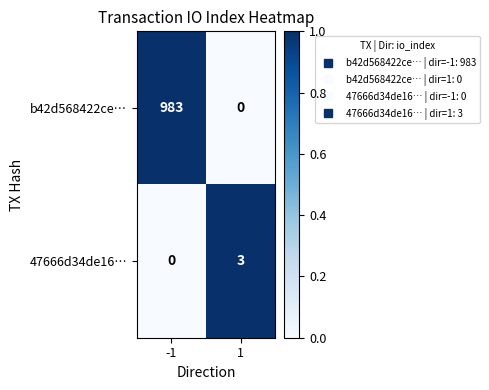

How many positive values does the 47666d34de16… series have?

1